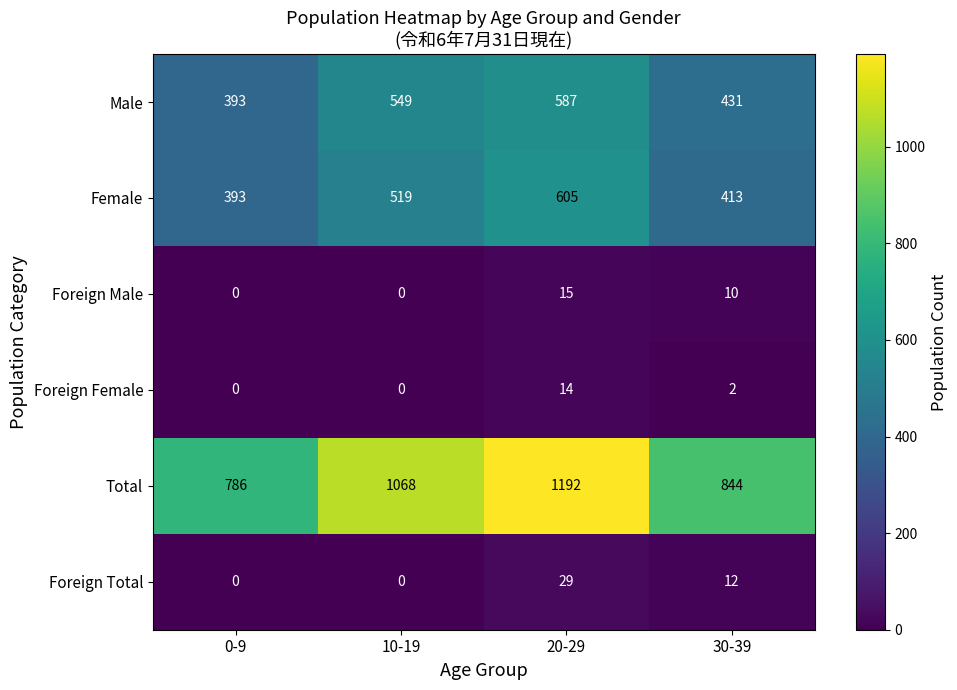

Reading right to left, transcribe all the data shown in this chart.

Male: 30-39=431	20-29=587	10-19=549	0-9=393
Female: 30-39=413	20-29=605	10-19=519	0-9=393
Foreign Male: 30-39=10	20-29=15	10-19=0	0-9=0
Foreign Female: 30-39=2	20-29=14	10-19=0	0-9=0
Total: 30-39=844	20-29=1192	10-19=1068	0-9=786
Foreign Total: 30-39=12	20-29=29	10-19=0	0-9=0